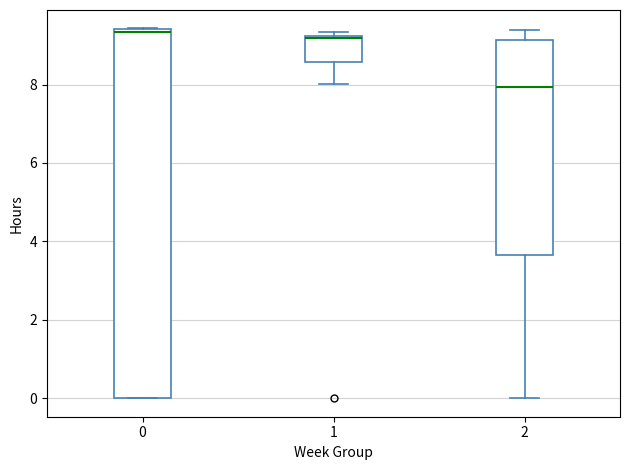

Comparing the boxes themselves (not the whiskers), which one is the tallest?

0